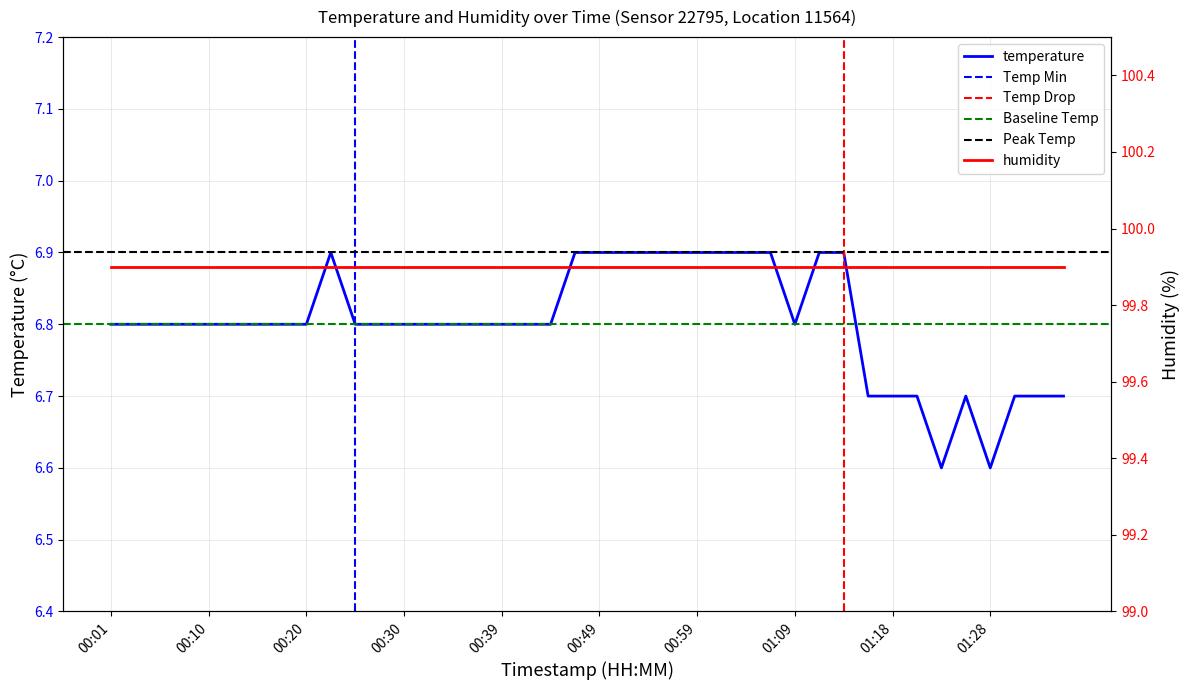

Rank the categories by value from highest to lowest.

00:23, 00:47, 00:49, 00:52, 00:54, 00:57, 00:59, 01:01, 01:04, 01:06, 01:11, 01:14, 00:01, 00:03, 00:06, 00:08, 00:10, 00:13, 00:15, 00:18, 00:20, 00:25, 00:27, 00:30, 00:32, 00:35, 00:37, 00:39, 00:42, 00:44, 01:09, 01:16, 01:18, 01:21, 01:26, 01:31, 01:33, 01:35, 01:23, 01:28